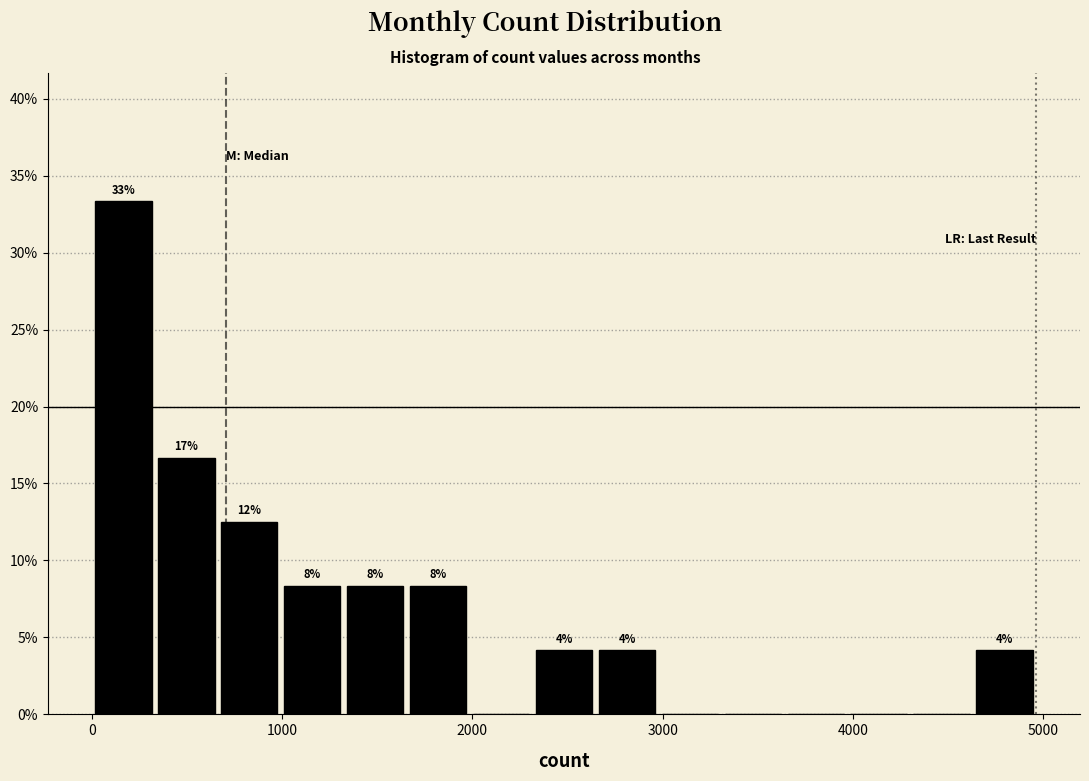

Around what value on the x-axis is the tallest bar? Give the approximate position of its centre, as read against the axis.

200